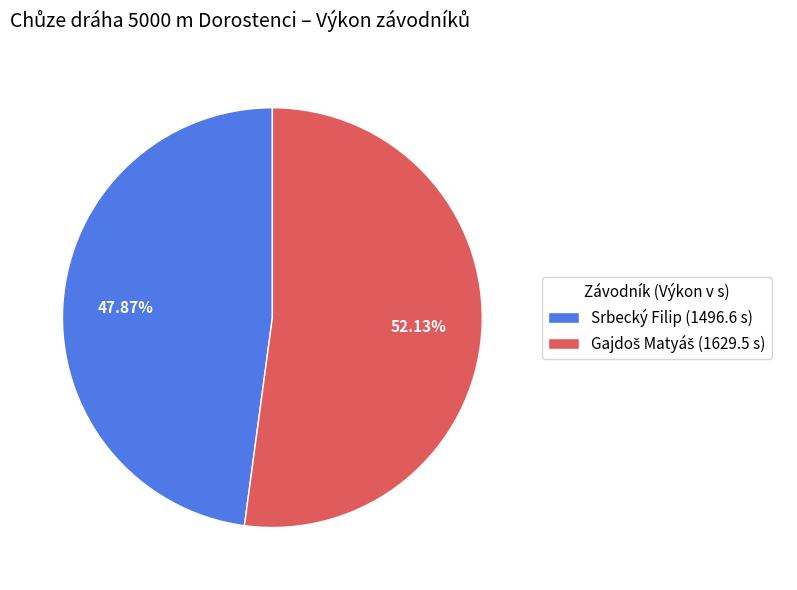

Is there a majority slice in this chart?

Yes